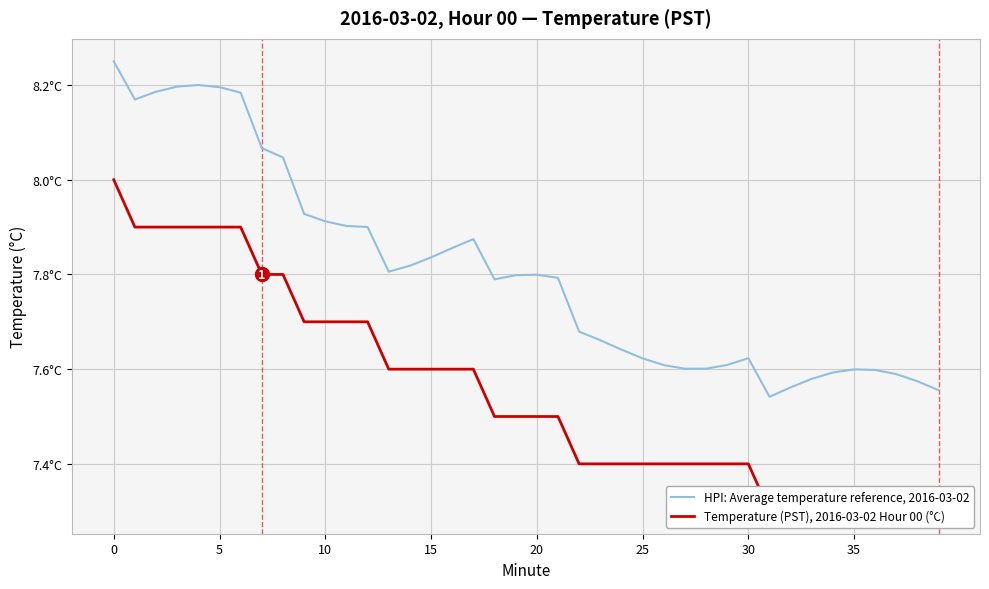

What is the value of the HPI: Average temperature reference, 2016-03-02 point at the 24th from the left?

7.7